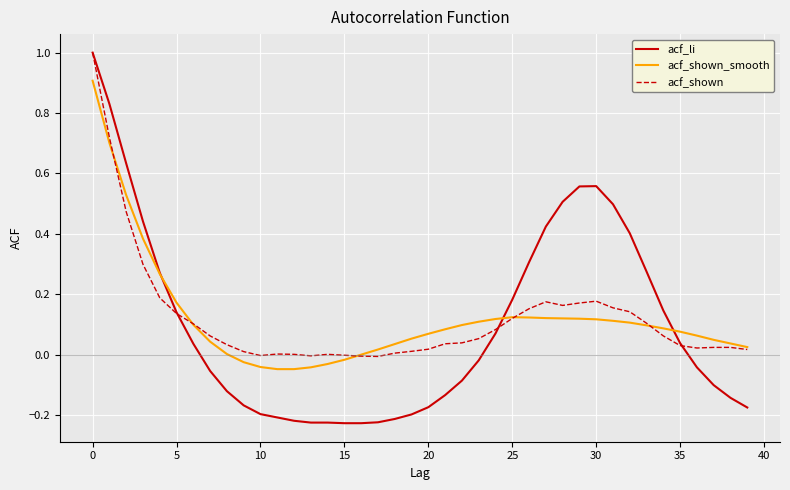

What is the greatest value displayed?

1.0